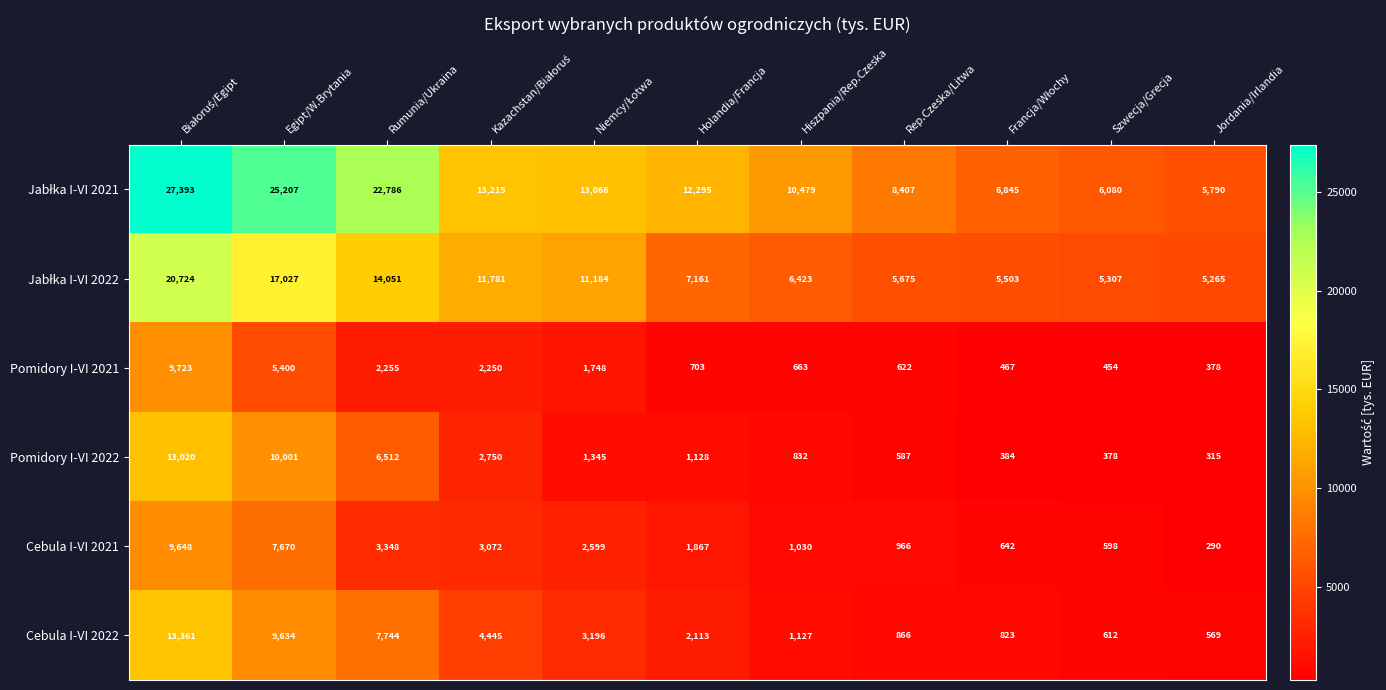

Is it true that Pomidory I-VI 2021 equals 5400 at Egipt/W.Brytania?

True